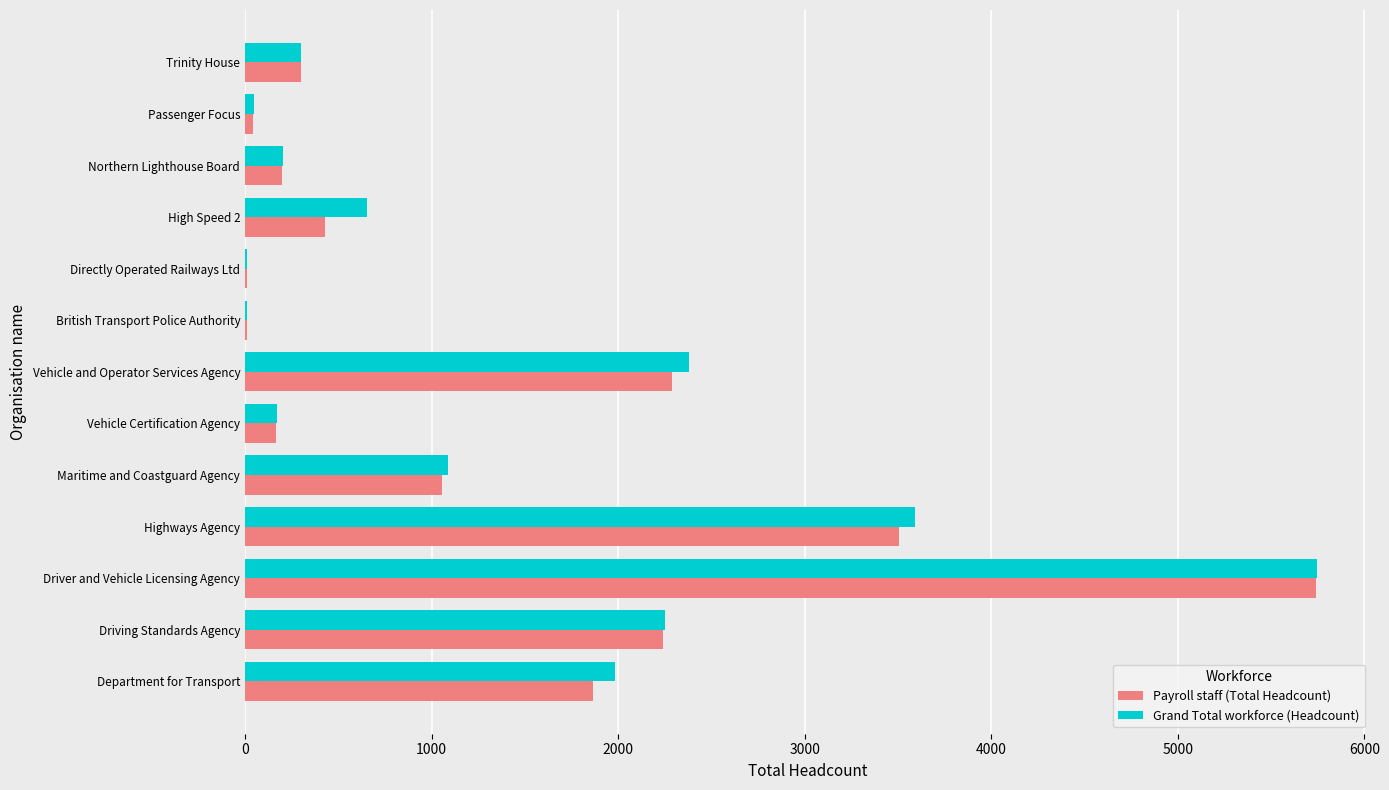

What is the maximum value shown in the chart?

5749